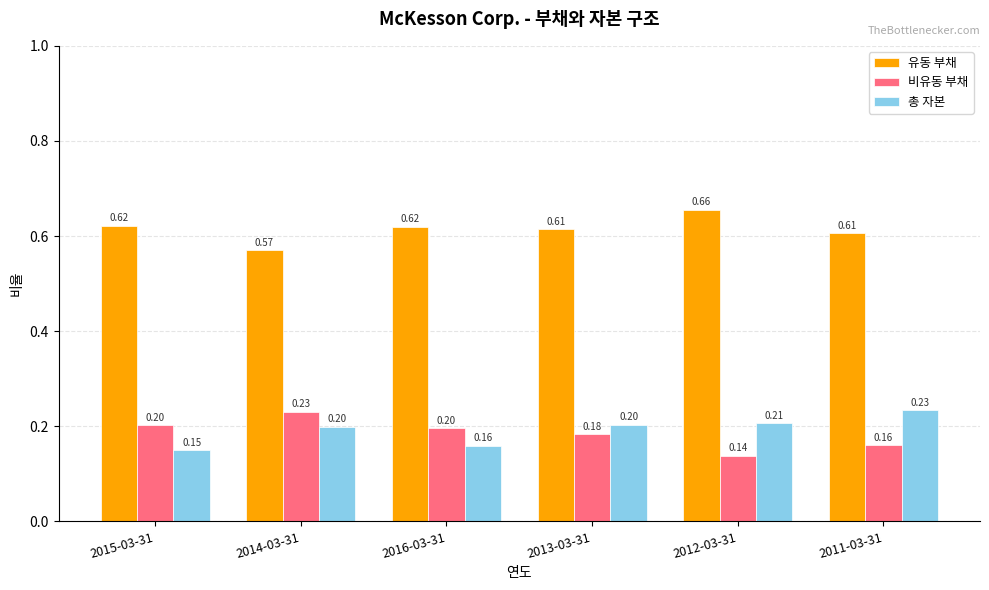

What is the sum of all 비유동 부채 values?

1.1